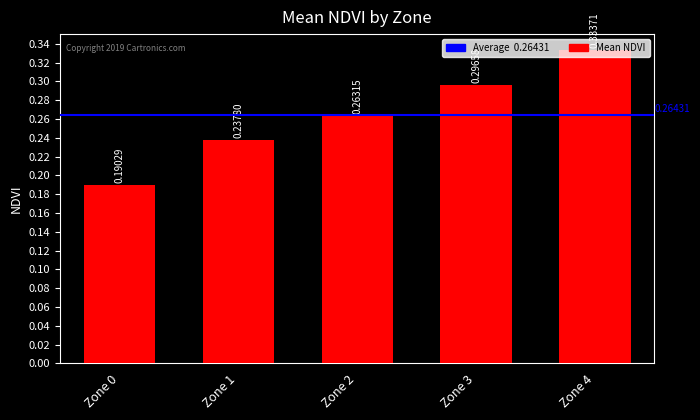

At which label is the value closest to 0?

Zone 0